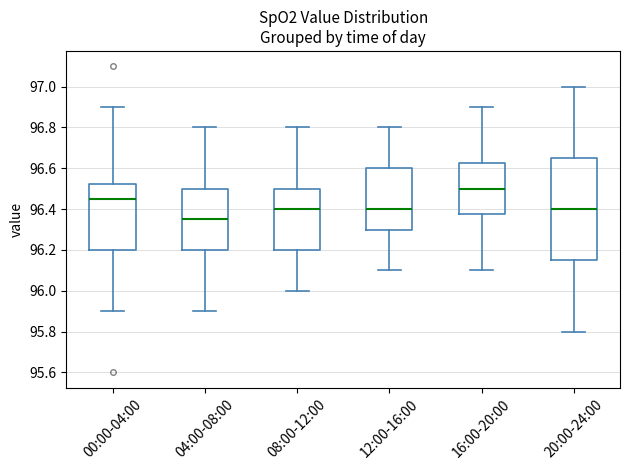

Where does the lower whisker of the box for 16:00-20:00 end on the y-axis? The values are not printed on the chart, so give them approximately, as read against the axis.

96.10